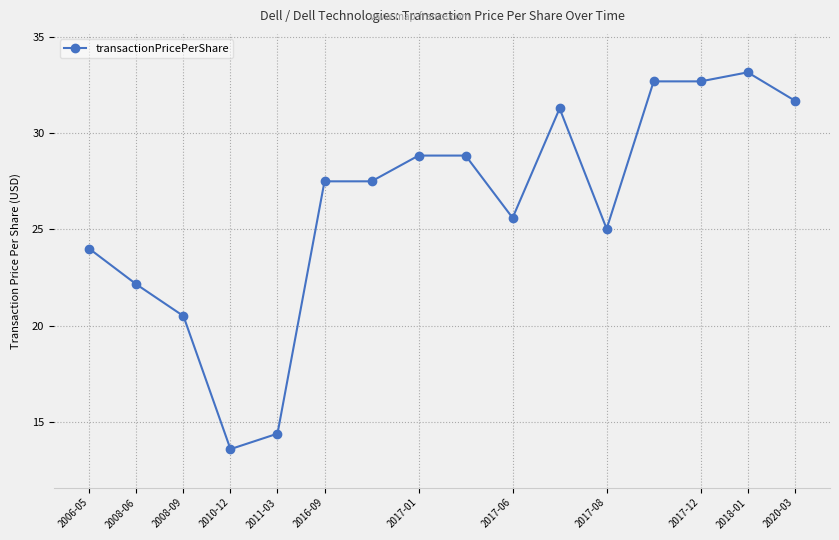

What is the maximum value shown in the chart?

33.2